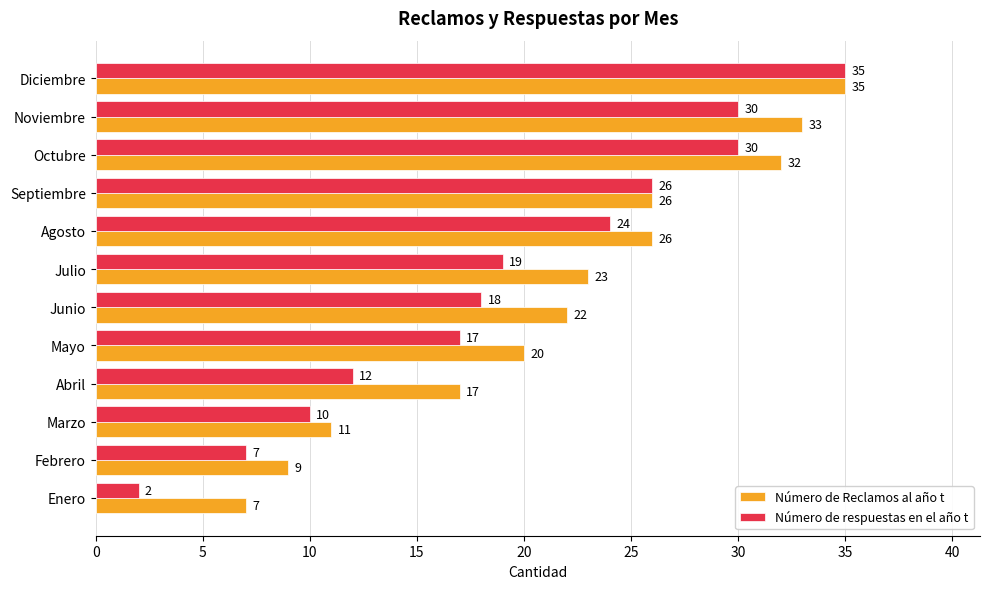

At which label is Número de Reclamos al año t closest to 21?

Mayo